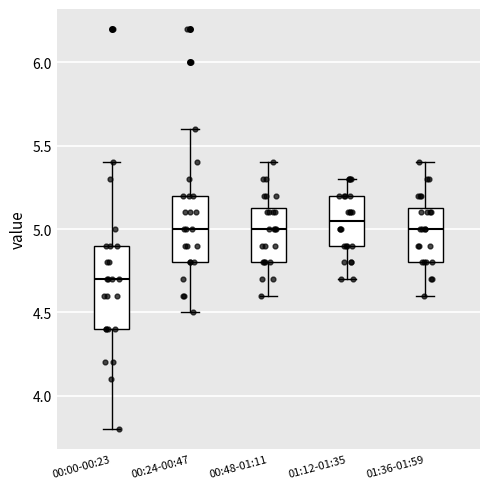

Reading left to right, transcribe this box plot: for each box, give where its median line is, the range the box spans, and where its two whiskers end, as read against the y-axis. The values are not printed on the chart, so give them approximately, as read against the axis.

00:00-00:23: median 4.70, box 4.40 to 4.90, whiskers 3.80 to 5.40
00:24-00:47: median 5.00, box 4.80 to 5.20, whiskers 4.50 to 5.60
00:48-01:11: median 5.00, box 4.80 to 5.15, whiskers 4.60 to 5.40
01:12-01:35: median 5.05, box 4.90 to 5.20, whiskers 4.70 to 5.30
01:36-01:59: median 5.00, box 4.80 to 5.15, whiskers 4.60 to 5.40